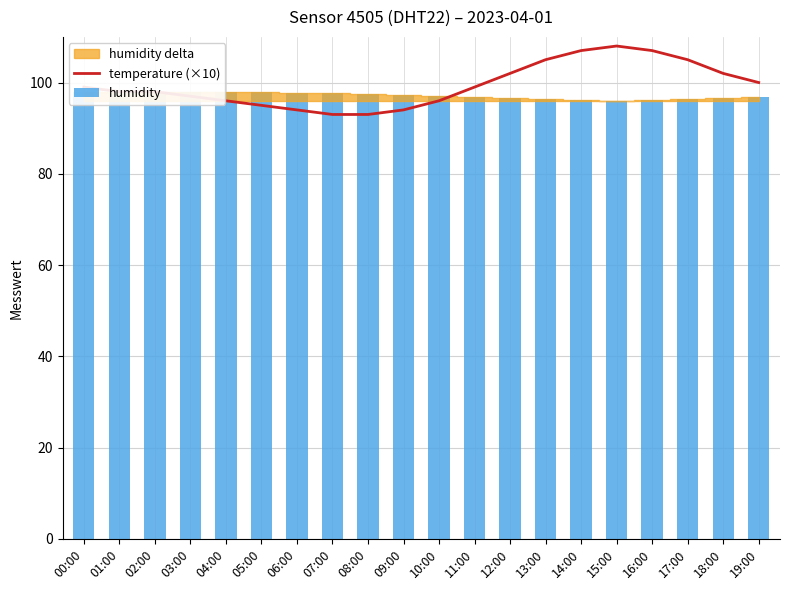

How many bars are there in total?

40